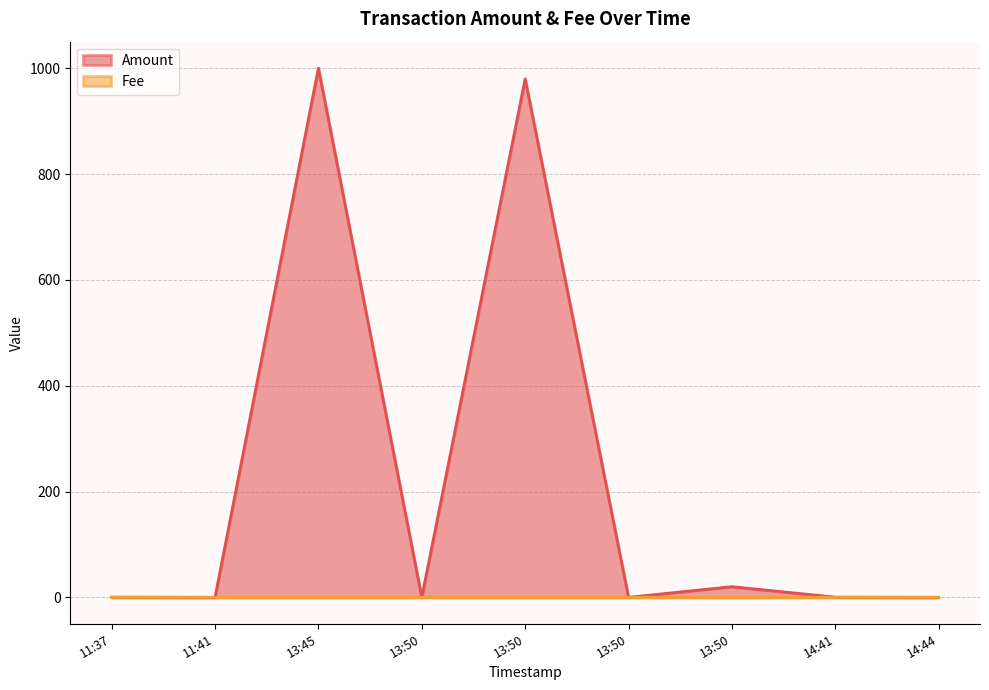

Which series has the widest spread of values?

Amount